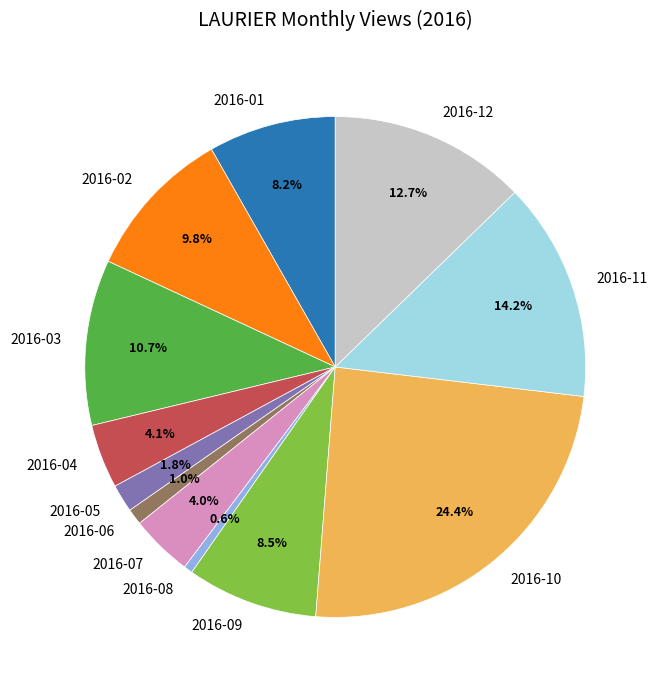

Is the sum of 2016-07 and 2016-02 greater than half?

No